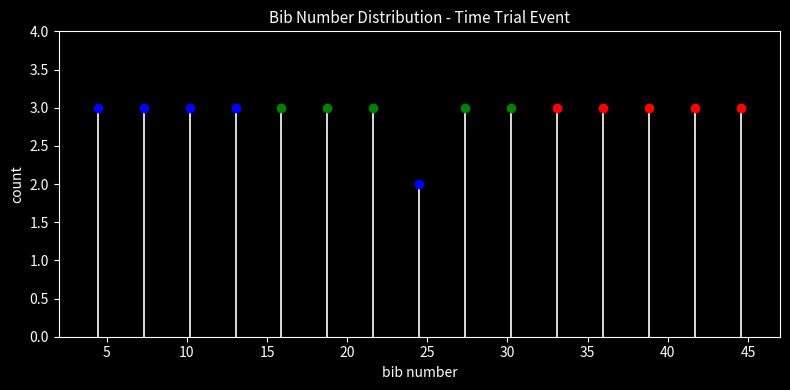

Reading left to right, list every bar in this chart as the range it spans on the x-axis followed by its height. Neither the bar edges nor the heights are printed on the chart, so give them approximately, as read against the axes.

3.0 to 6.0: 3
6.0 to 8.5: 3
8.5 to 11.5: 3
11.5 to 14.5: 3
14.5 to 17.5: 3
17.5 to 20.0: 3
20.0 to 23.0: 3
23.0 to 26.0: 2
26.0 to 29.0: 3
29.0 to 31.5: 3
31.5 to 34.5: 3
34.5 to 37.5: 3
37.5 to 40.5: 3
40.5 to 43.0: 3
43.0 to 46.0: 3